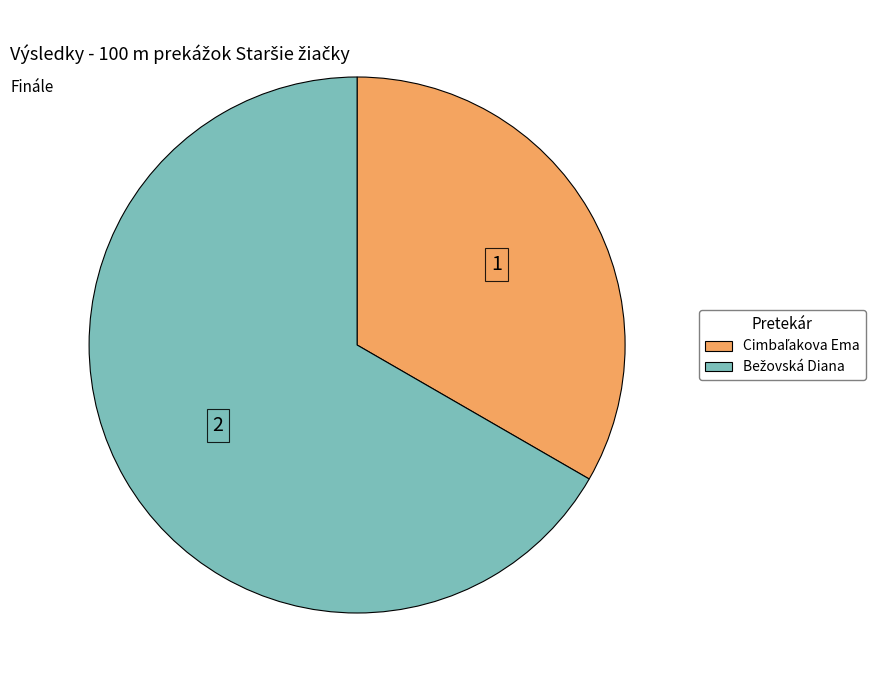

Does any single category account for the majority?

Yes